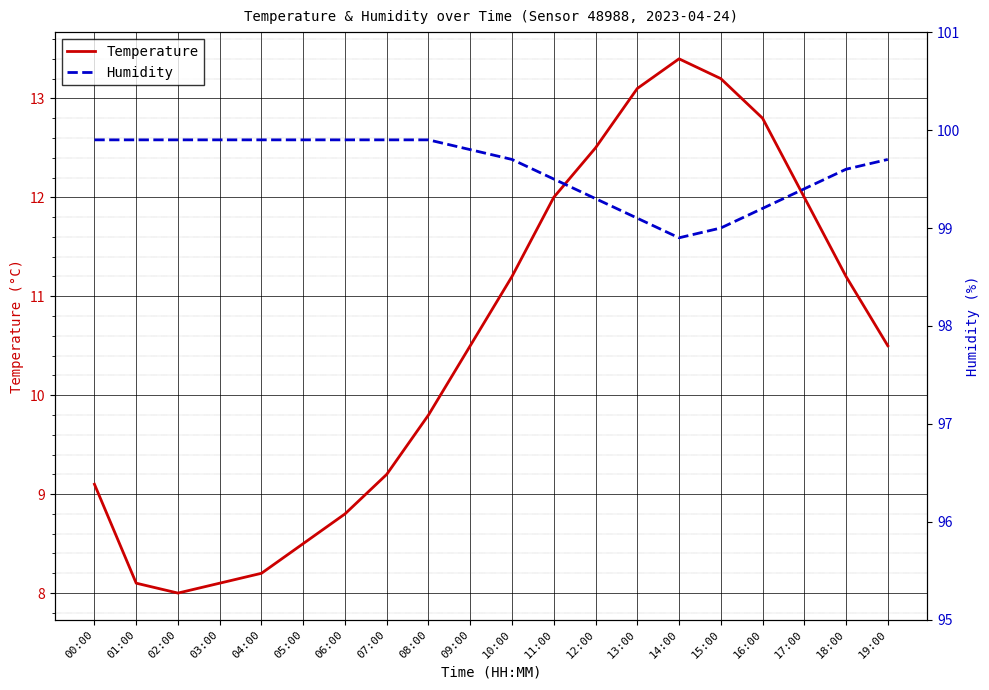

What is the total value across all series at 17:00?

111.4